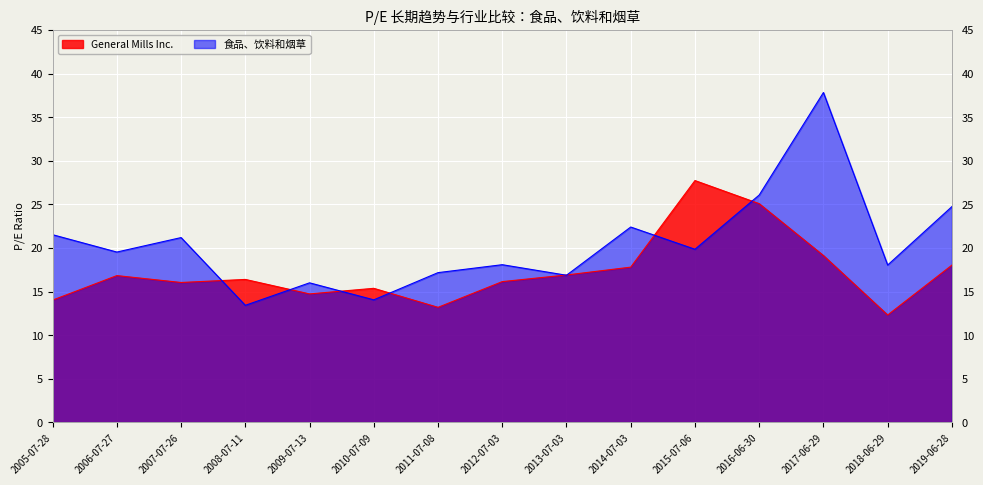

What is the approximate value of 食品、饮料和烟草 at 2017-06-29?

37.8